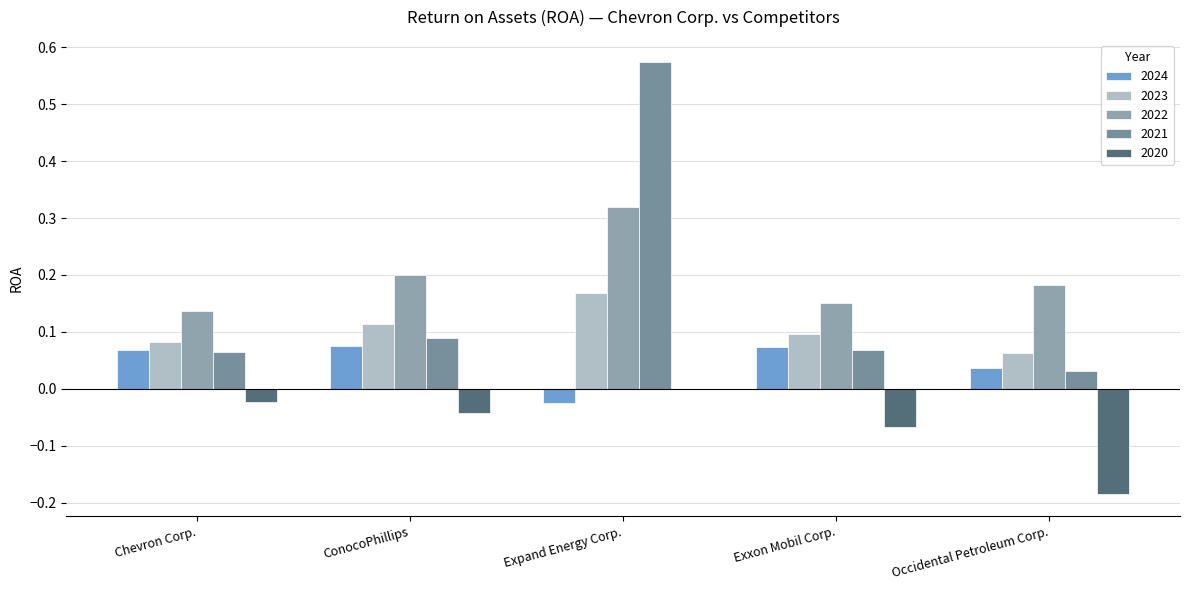

What is the sum of all 2022 values?

1.0